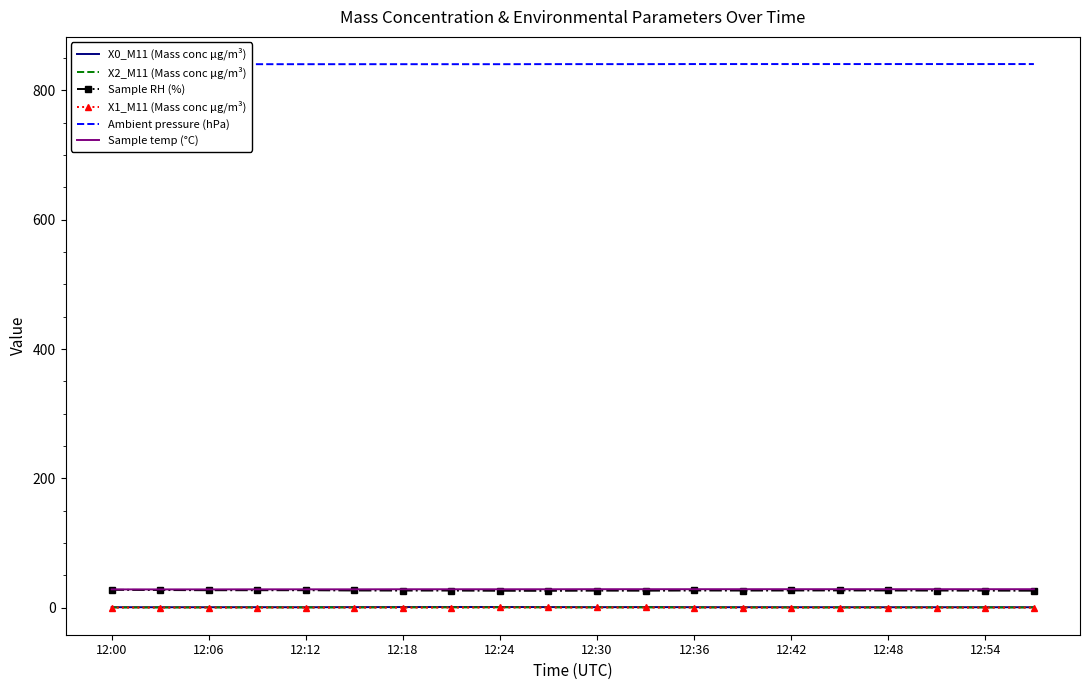

What is the minimum value for Sample RH (%)?

26.2